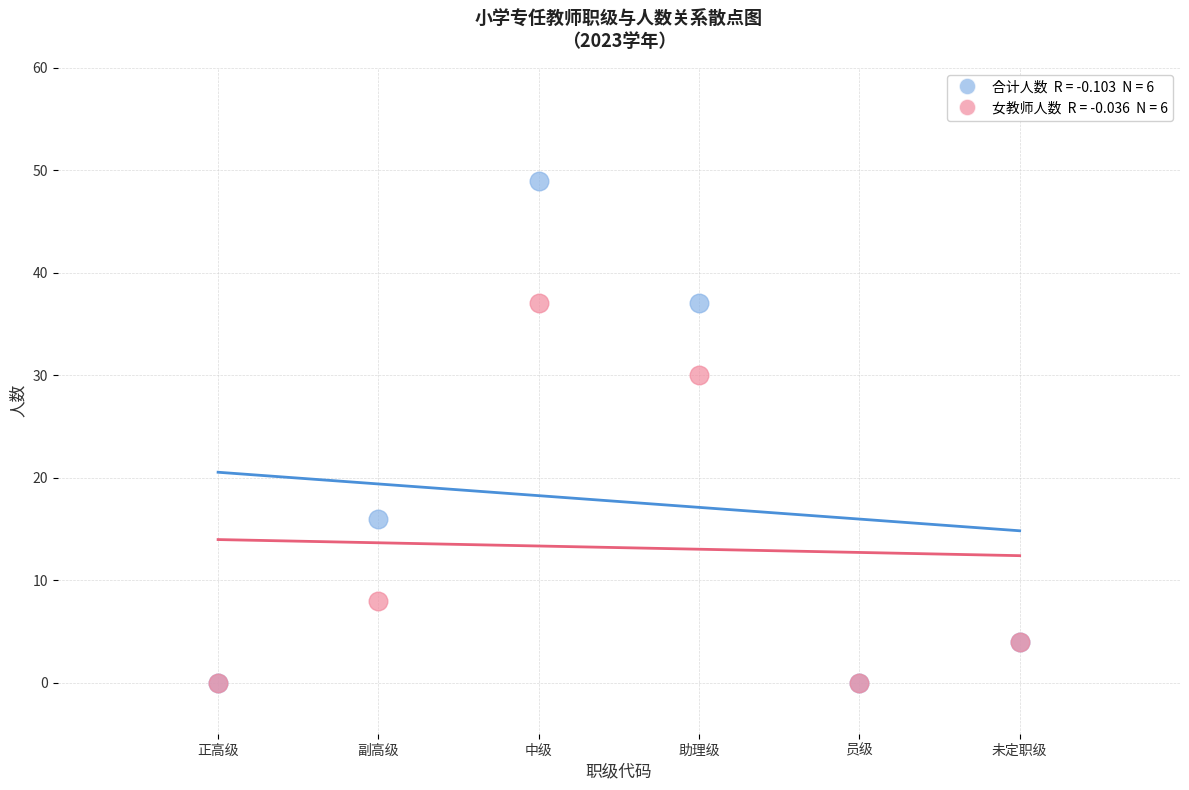

Across all series, what Y value is closest to 24?

30